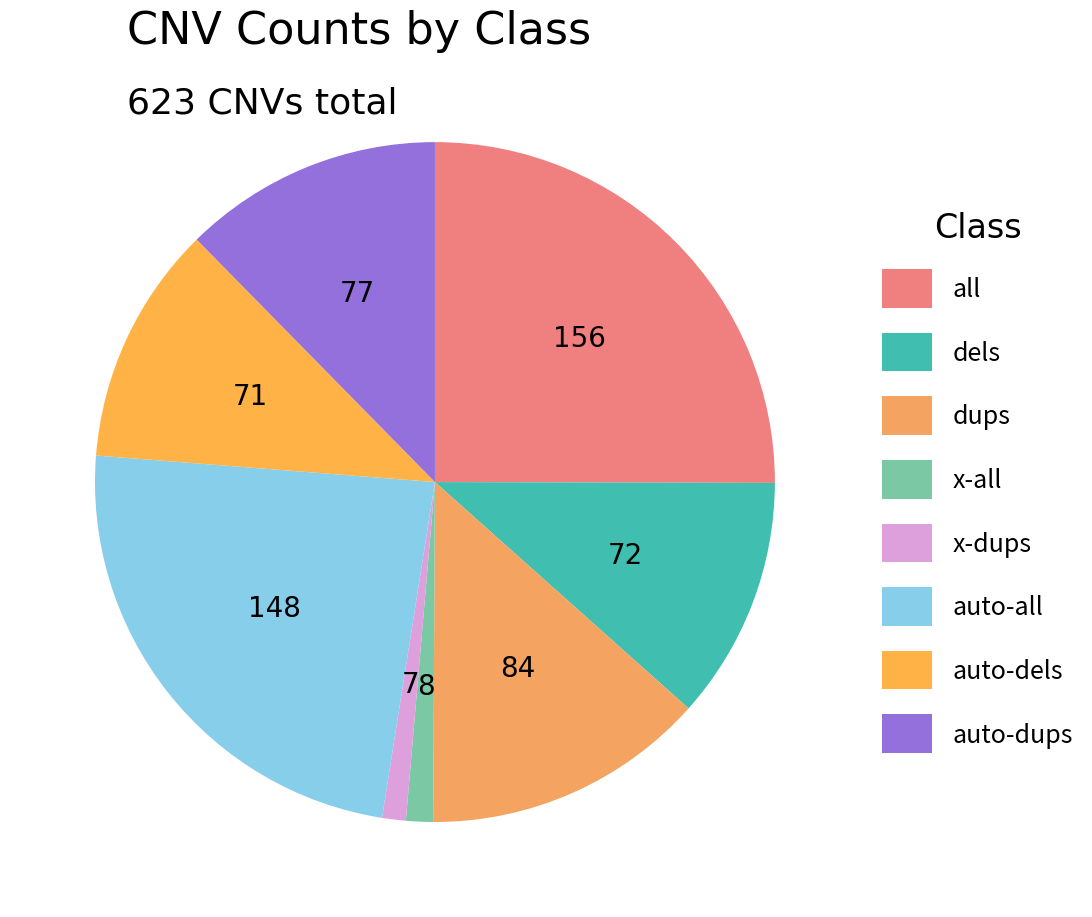

How many segments does this pie chart have?

8